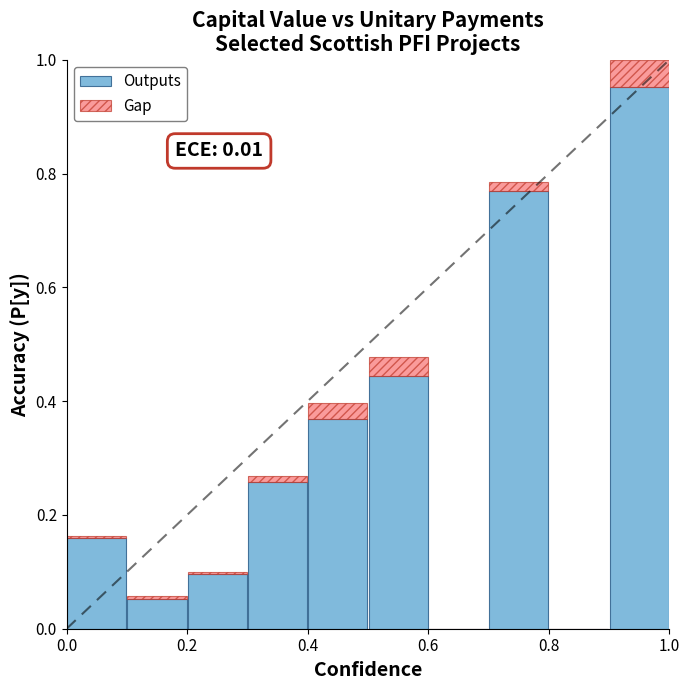

What is the sum of all Outputs values?

3.1